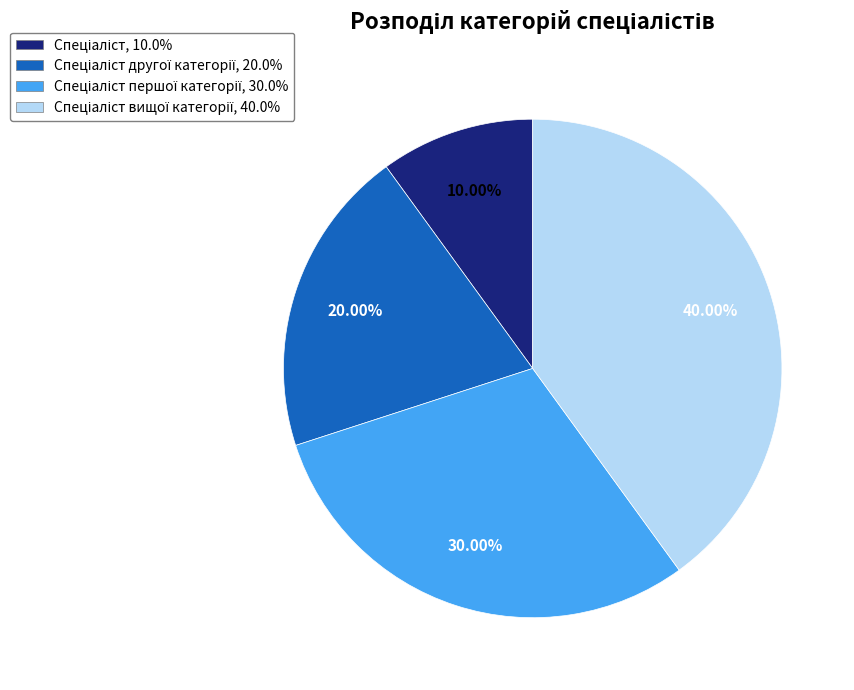

Is there a majority slice in this chart?

No